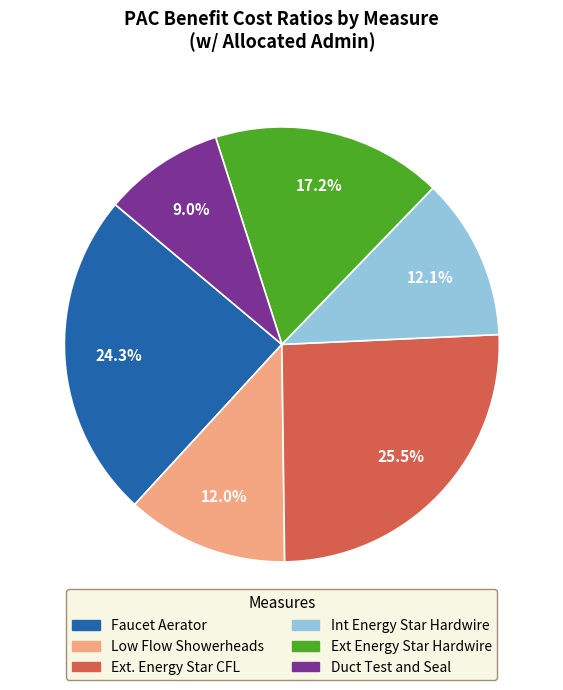

Is there any slice that represents more than half of the pie?

No